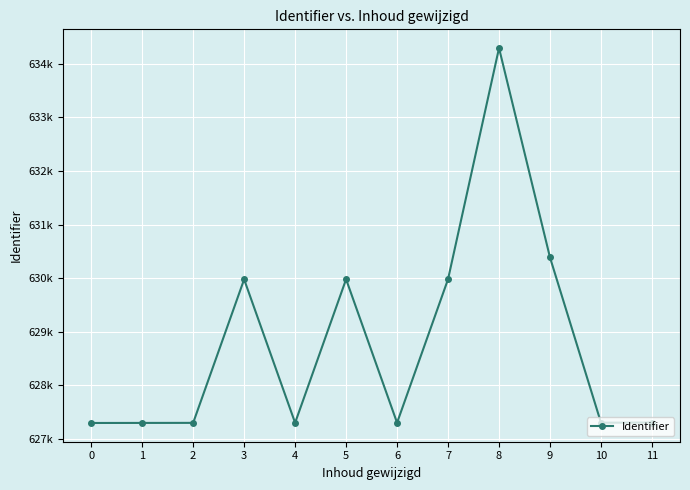

Is this an area chart (filled region under the line)?

No